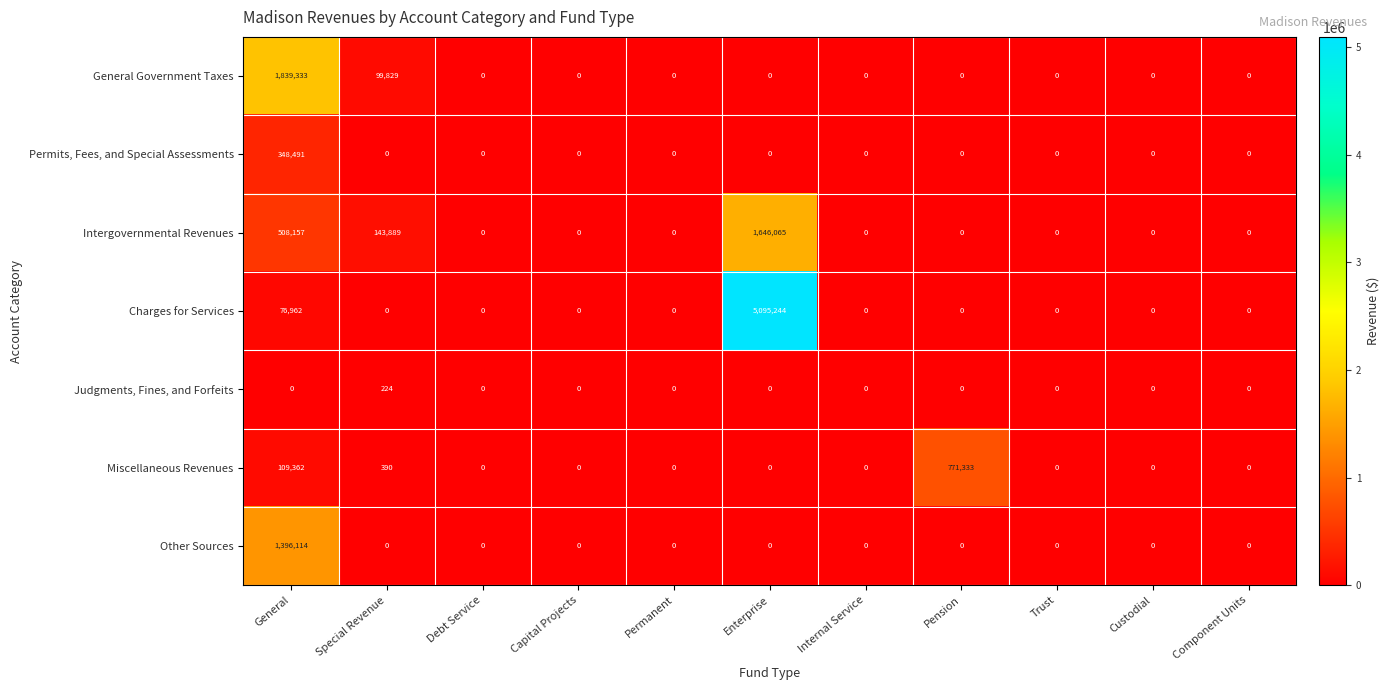

The Intergovernmental Revenues series shows 505270 at Custodial. True or false?

False